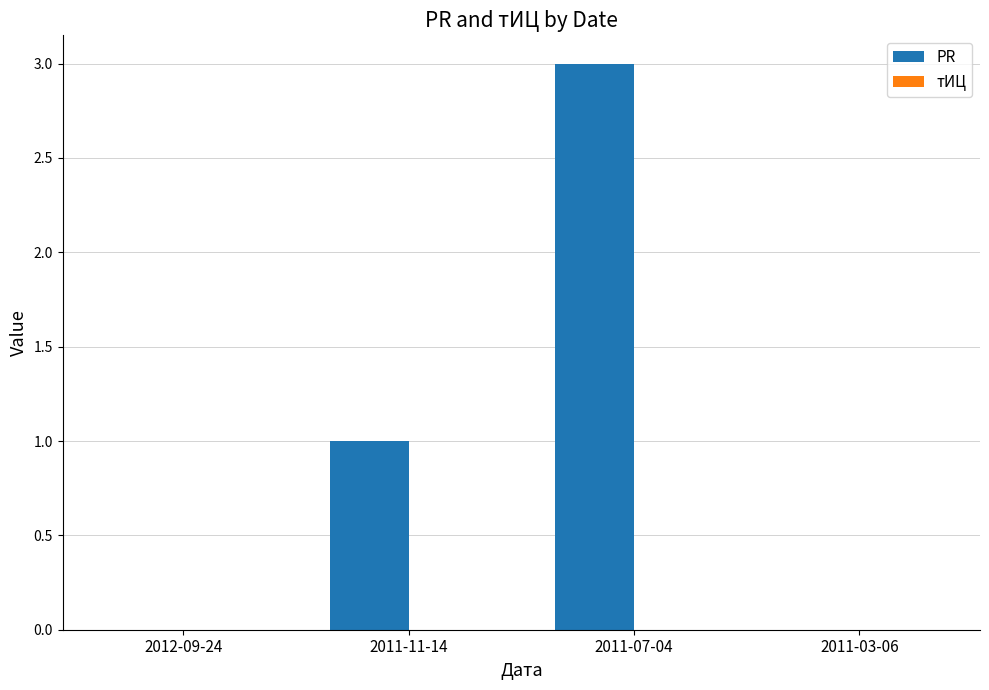

True or false: the data shows 1 at 2011-11-14.

True